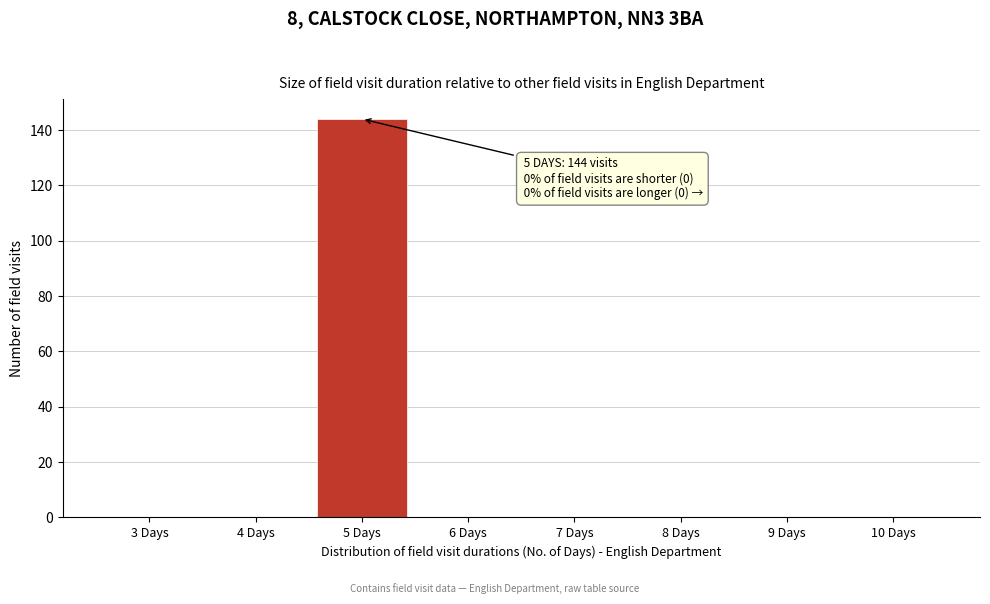

Over which range of the x-axis is the bar tallest?

4.5 to 5.5